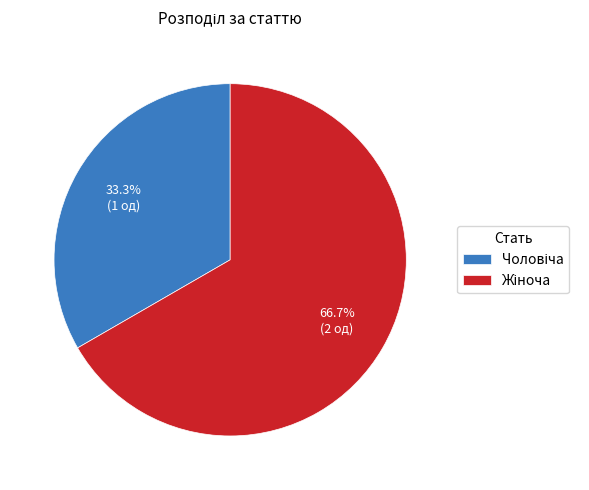

Does any single category account for the majority?

Yes